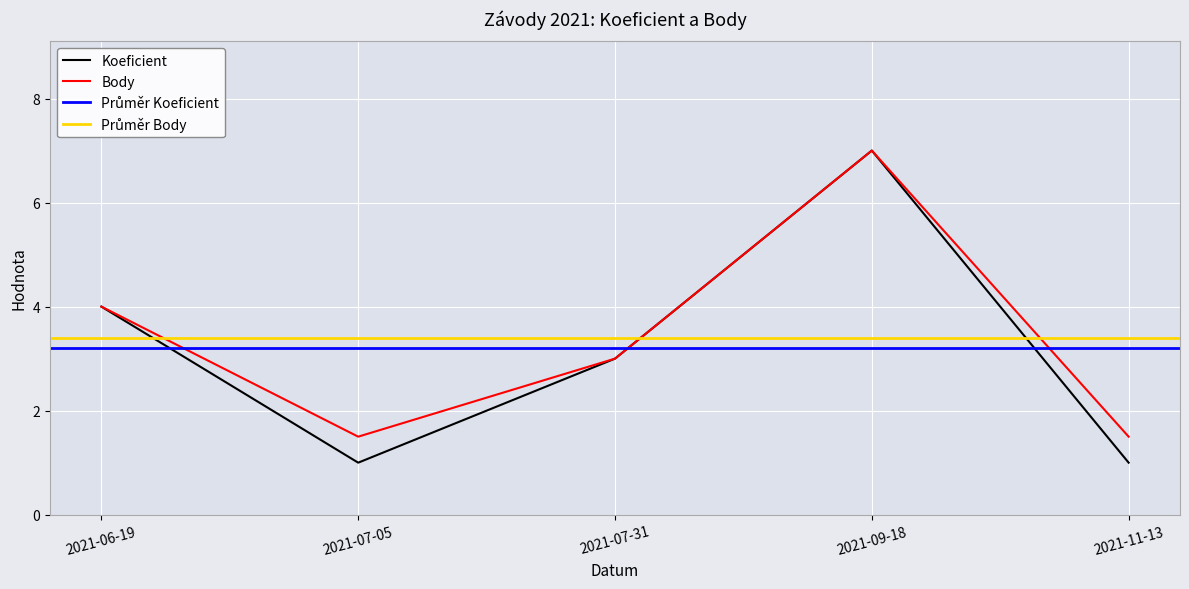

Does the chart display data point markers on the line(s)?

No